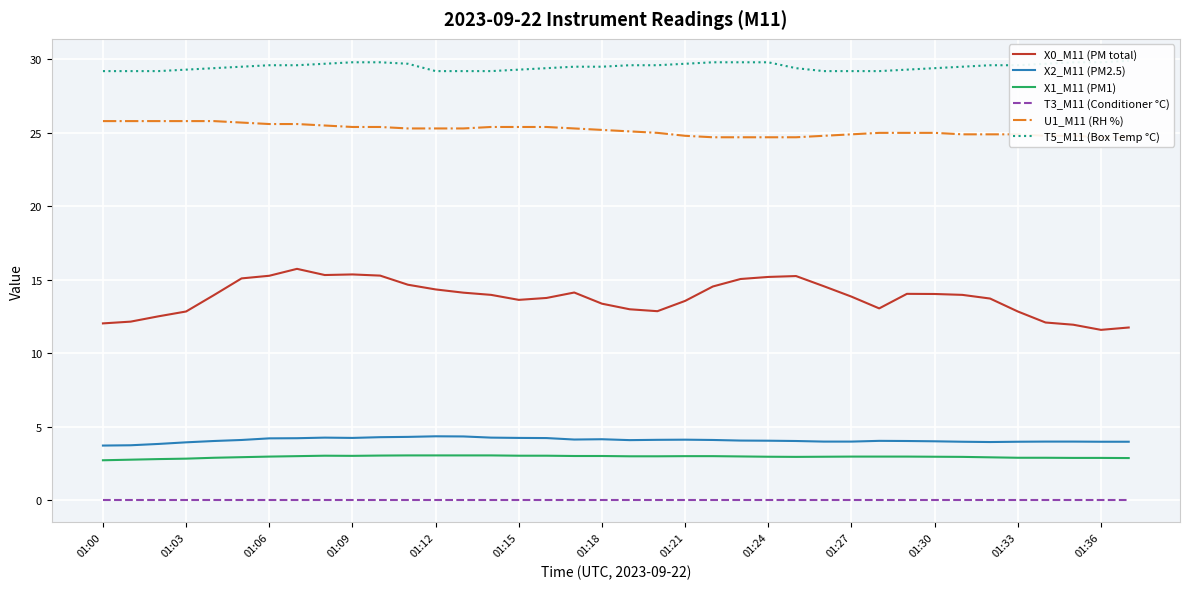

Which series has the largest total across all categories?

T5_M11 (Box Temp °C)